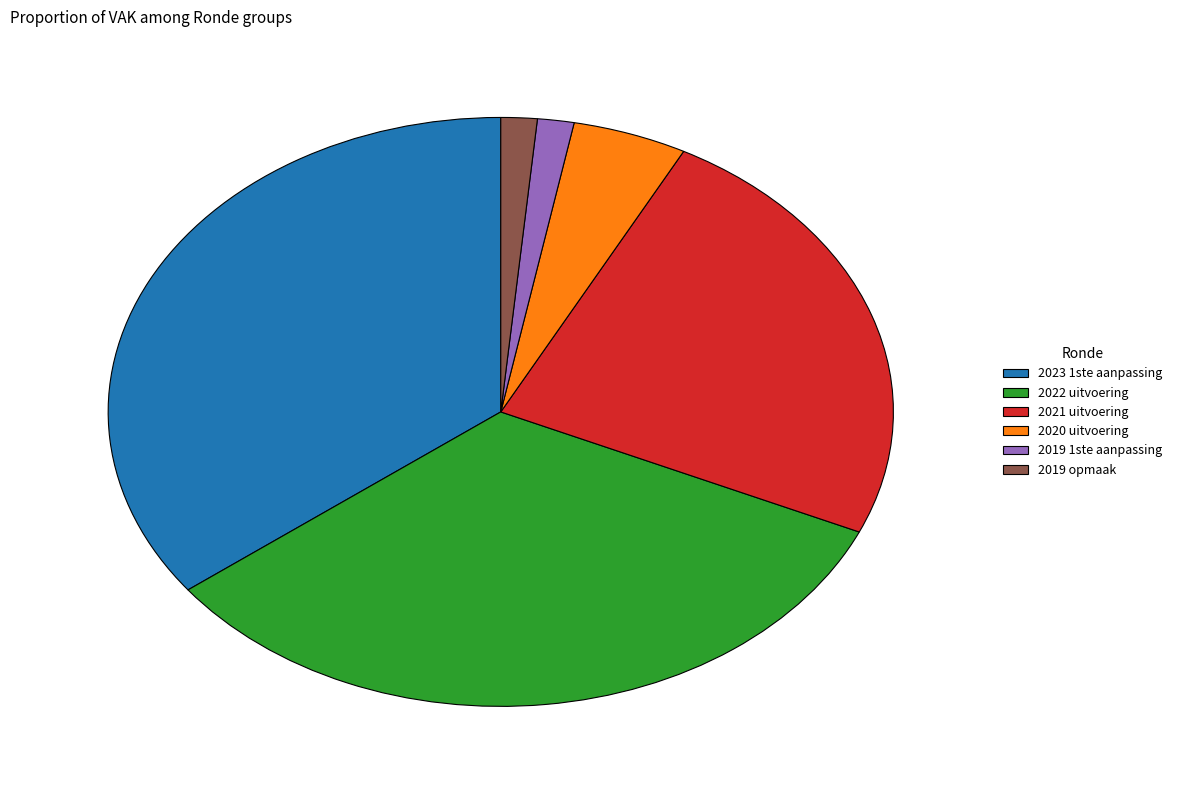

What is the largest slice in the pie chart?

2023 1ste aanpassing